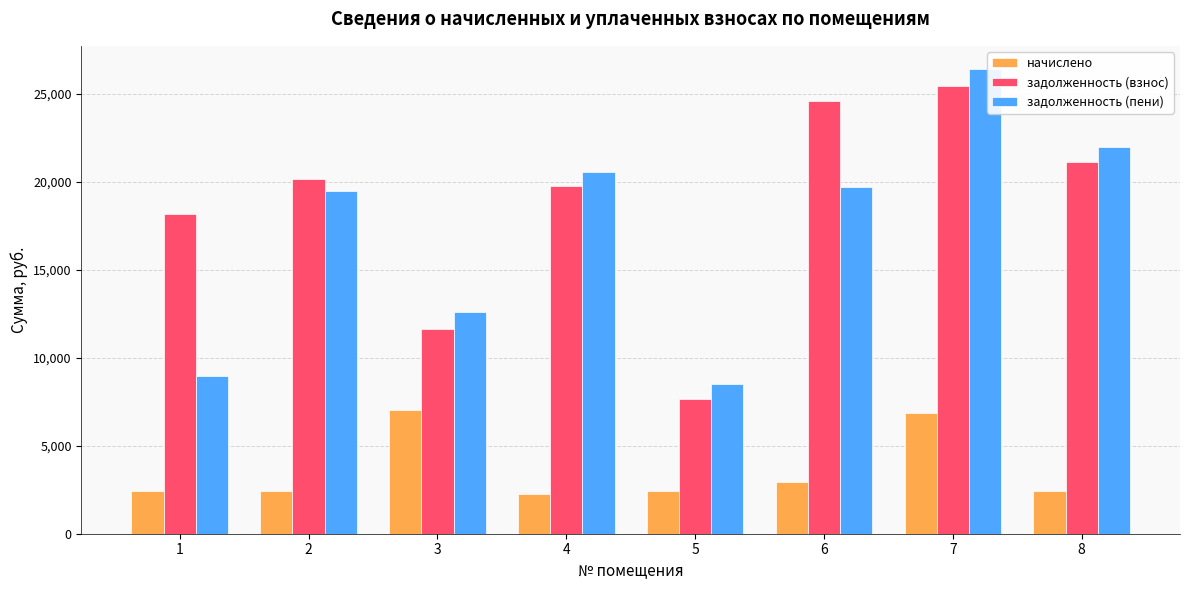

Is the value of задолженность (взнос) at 3 greater than the value of задолженность (пени) at 7?

No